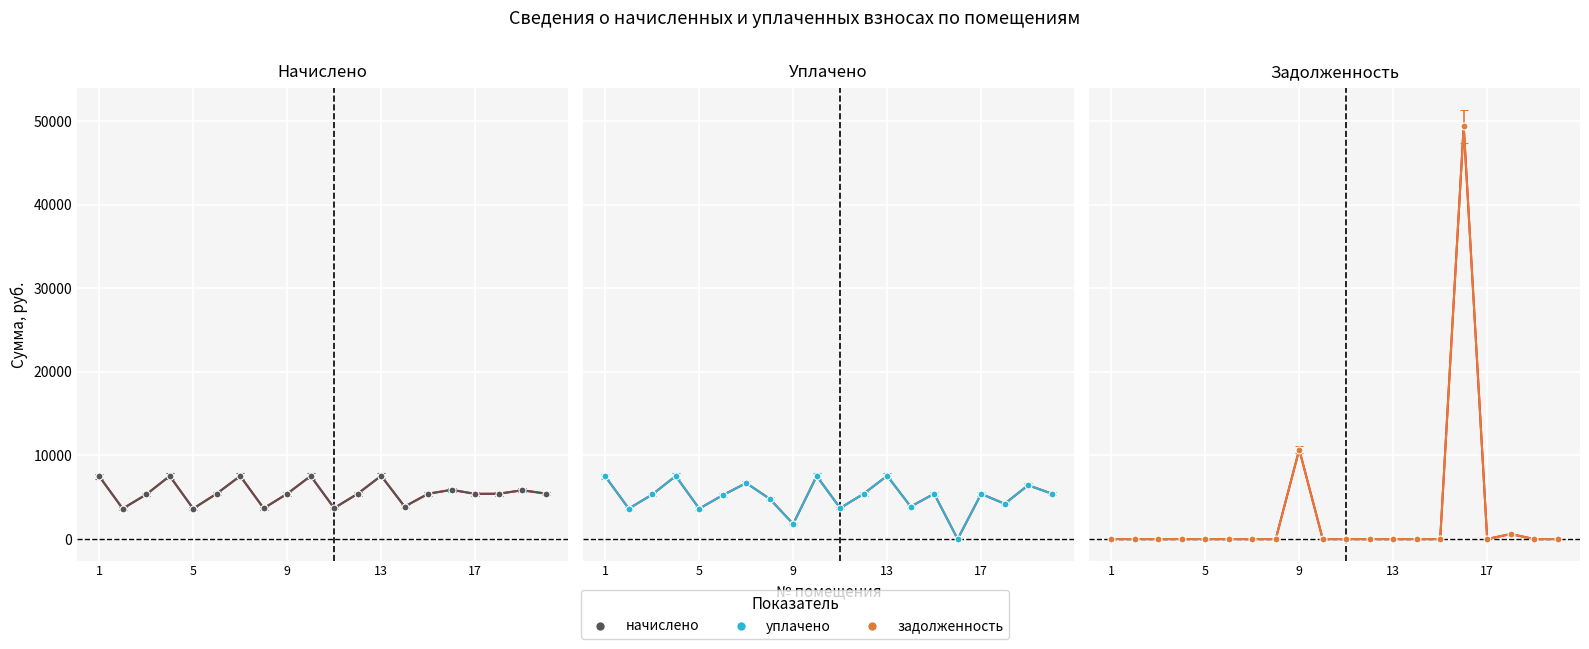

The задолженность series shows 0.0 at 19. True or false?

True